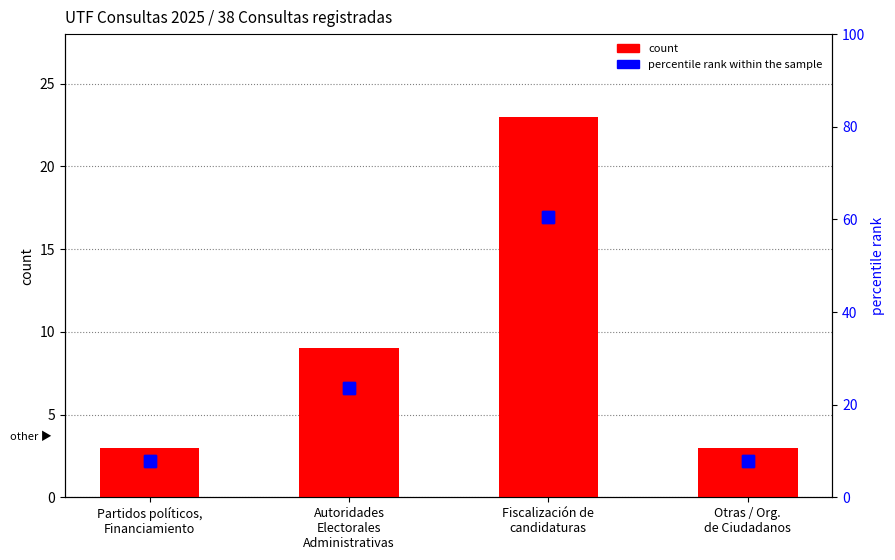

What is the difference between the highest and lowest values at Partidos políticos,
Financiamiento?

4.9